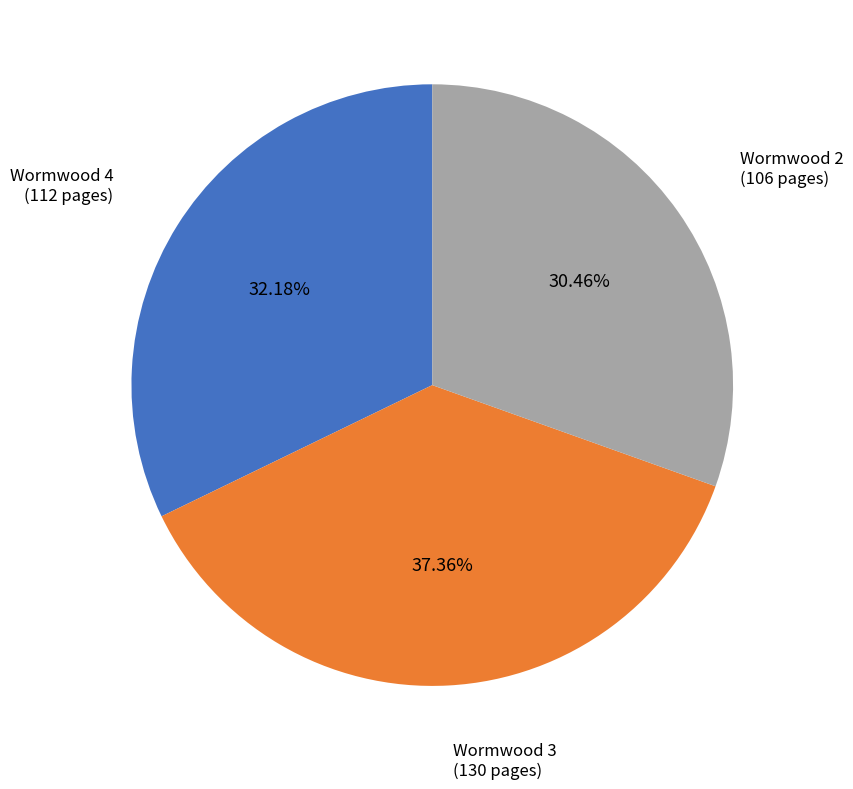

Is there any slice that represents more than half of the pie?

No